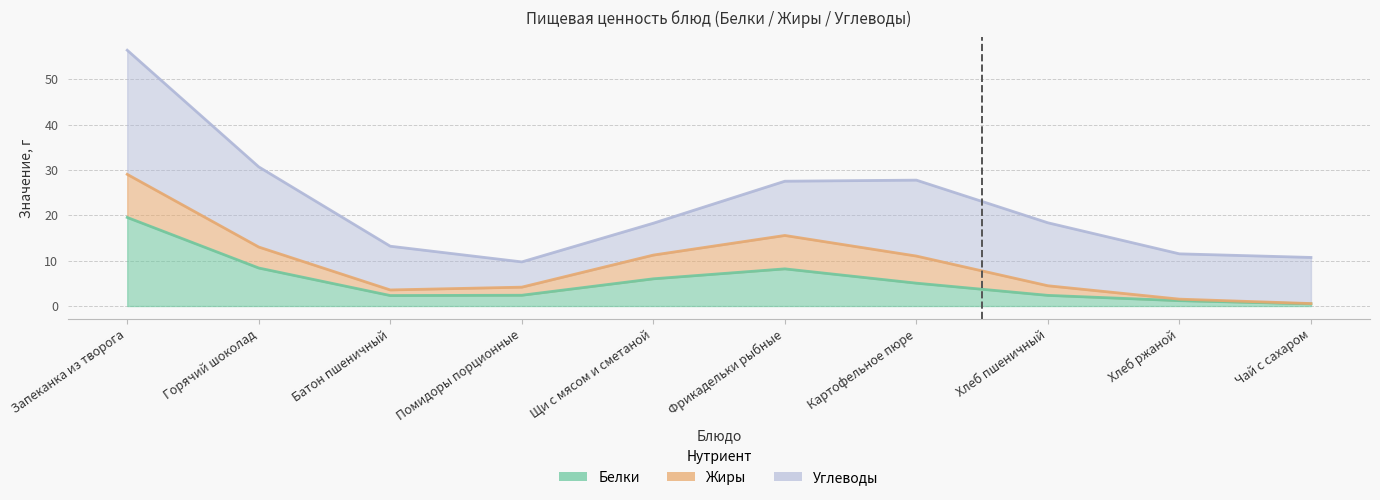

What is the difference between the highest and lowest values at Хлеб пшеничный?

13.0